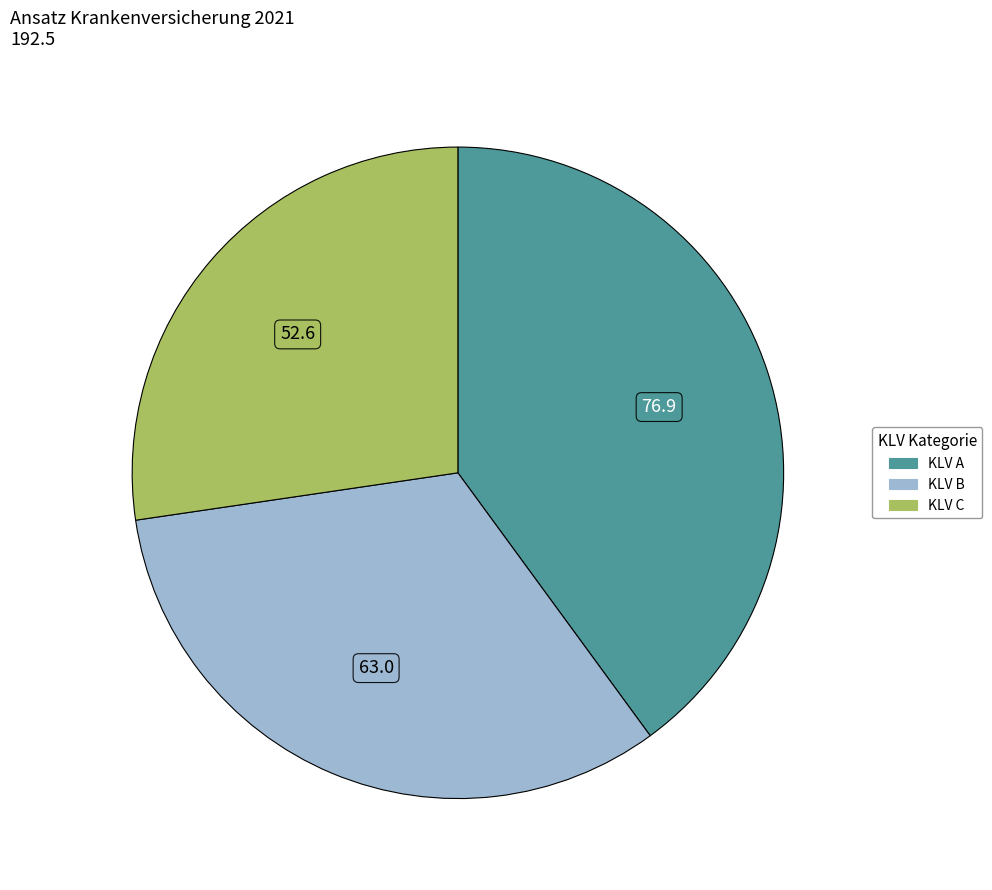

Is there a majority slice in this chart?

No